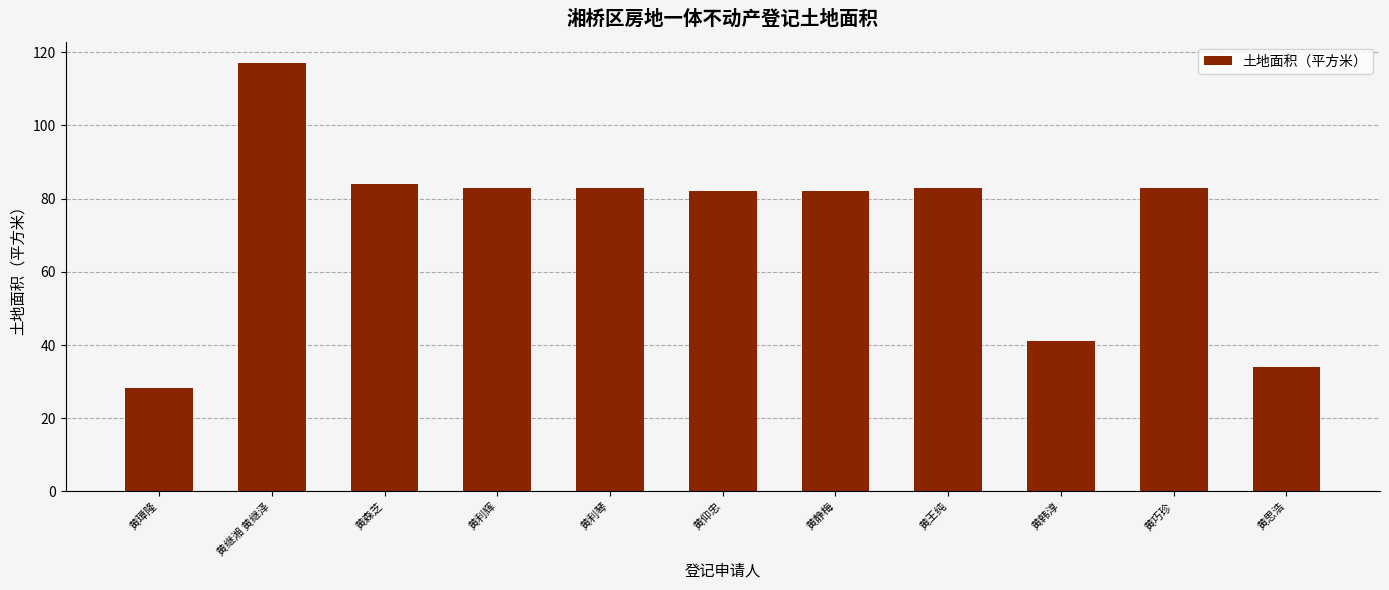

The value at 黄韩淳 is 61.5. True or false?

False